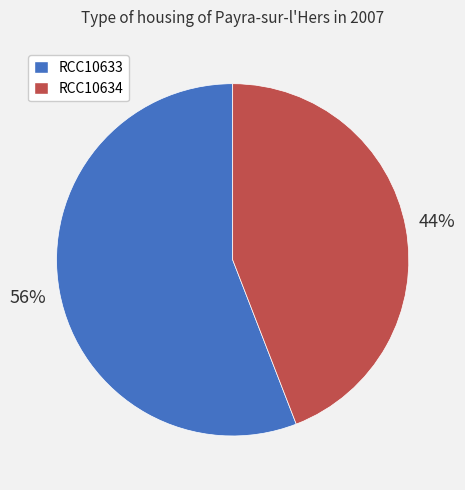

To the nearest percent, what is the average slice percentage?

50%